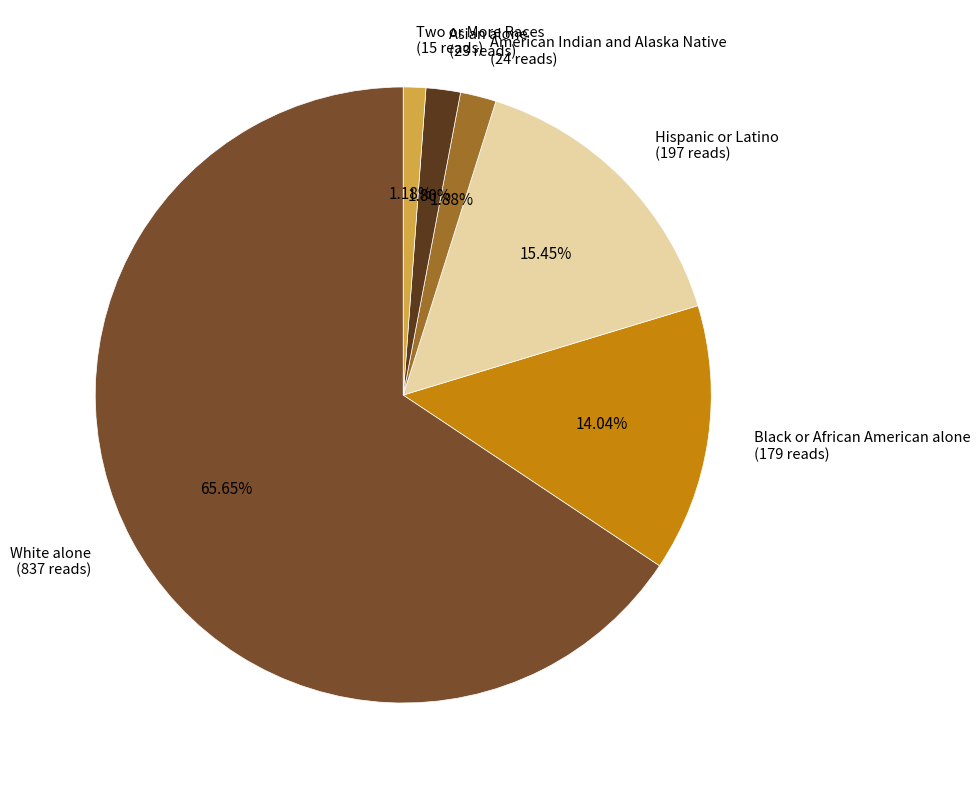

Does any single category account for the majority?

Yes